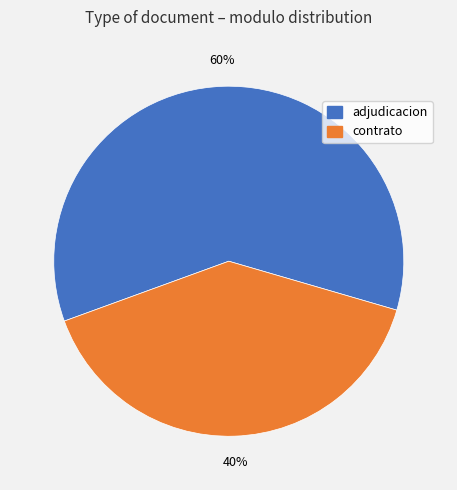

True or false: contrato accounts for 33% of the total.

False